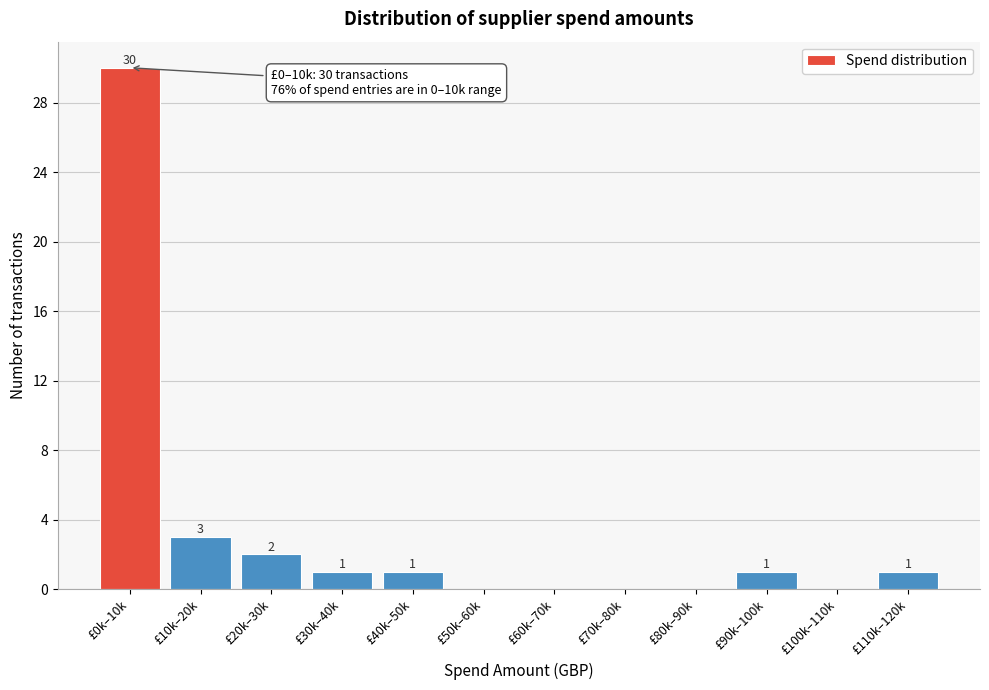

Reading left to right, extract all data points from this chart.

£0k–10k=30	£10k–20k=3	£20k–30k=2	£30k–40k=1	£40k–50k=1	£50k–60k=0	£60k–70k=0	£70k–80k=0	£80k–90k=0	£90k–100k=1	£100k–110k=0	£110k–120k=1